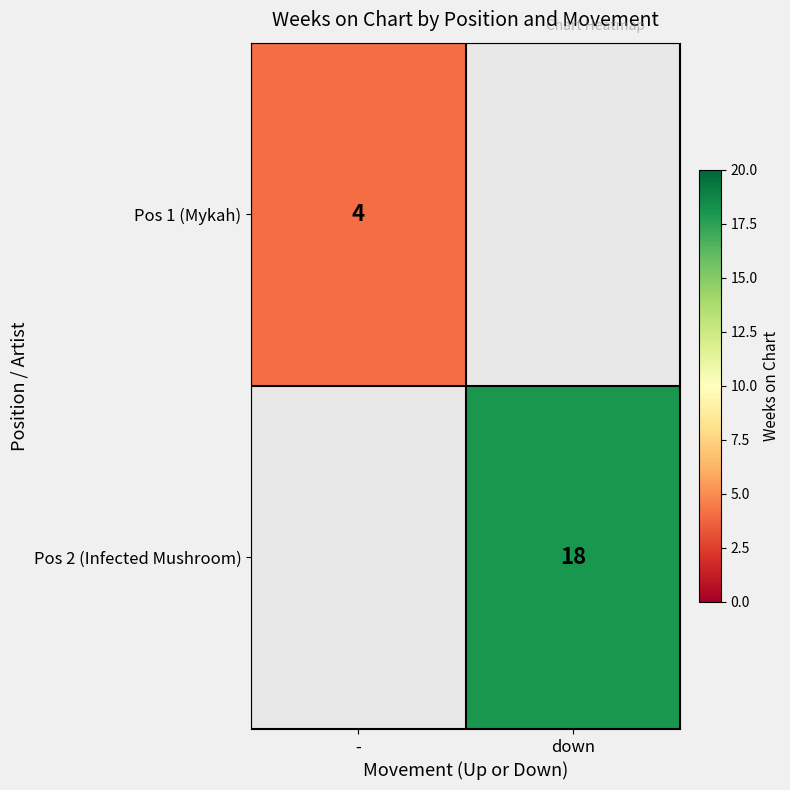

The Pos 1 (Mykah) series shows 4 at -. True or false?

True